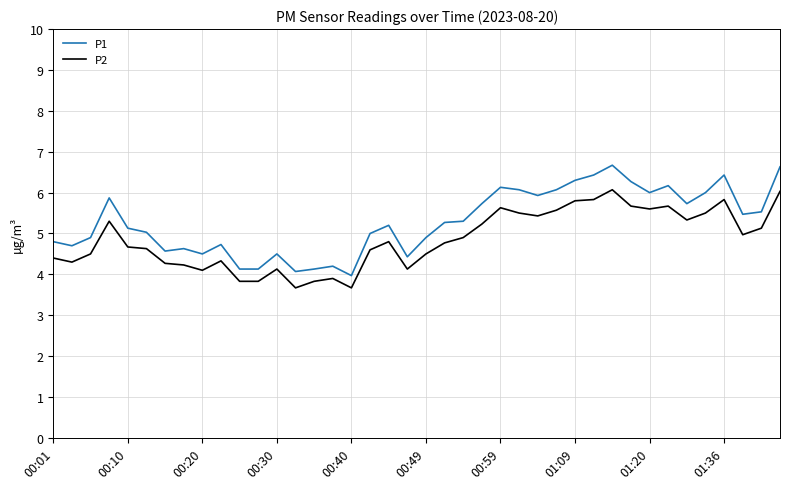

Which series has the widest spread of values?

P1